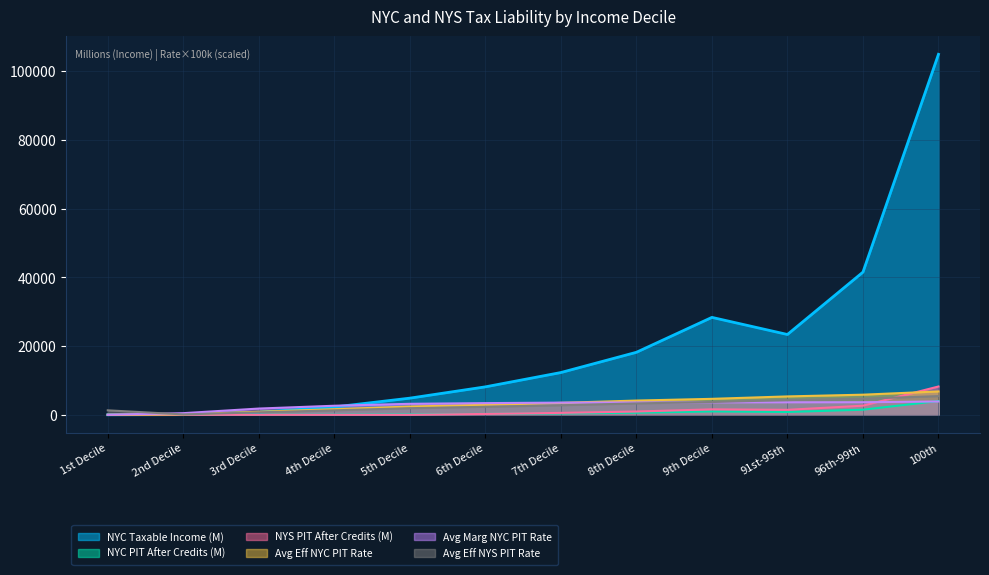

How many lines are shown in the chart?

6